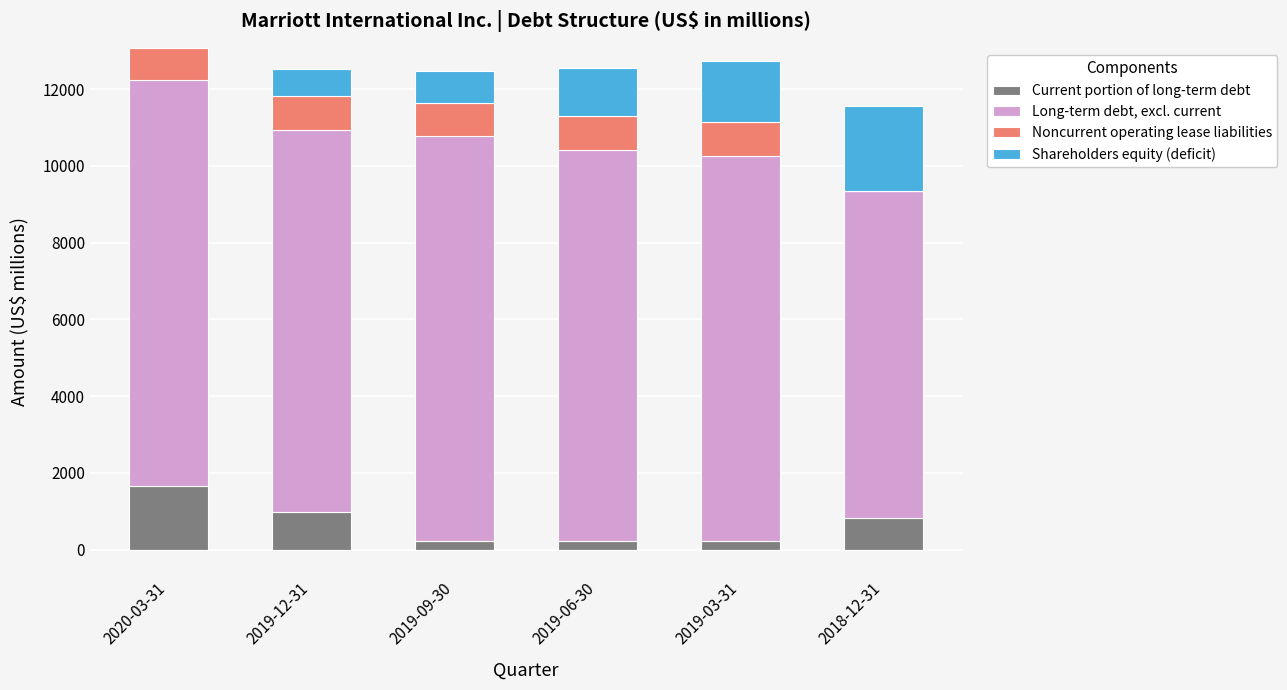

What position from the left is 2018-12-31?

6